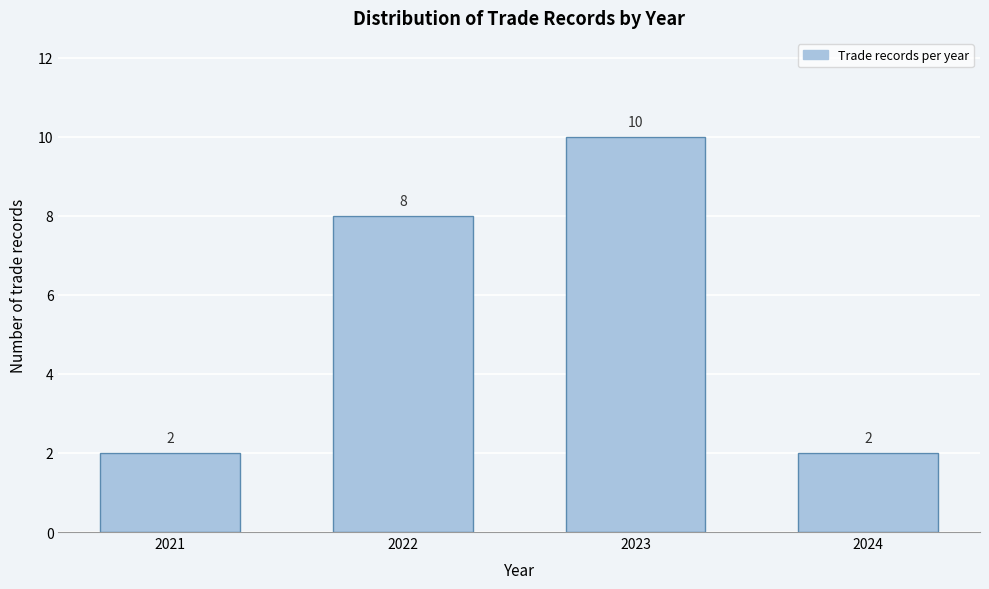

Reading right to left, list all the values displayed in this chart.

2024=2	2023=10	2022=8	2021=2